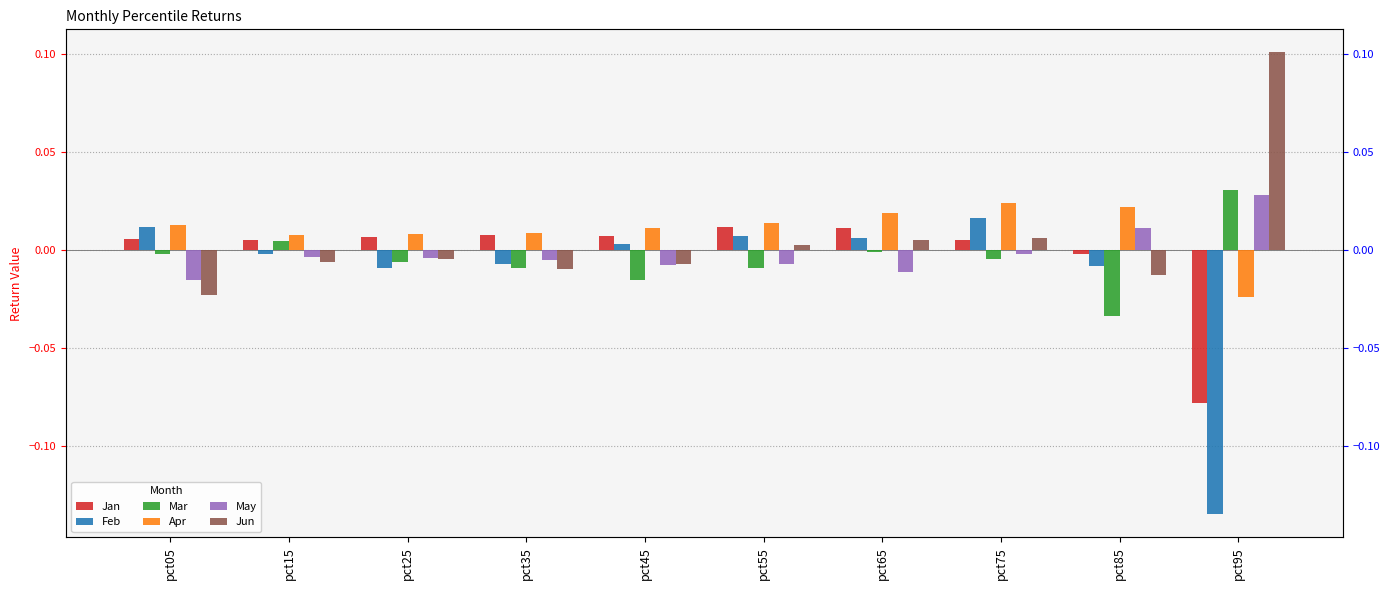

What is the minimum value shown in the chart?

-0.1